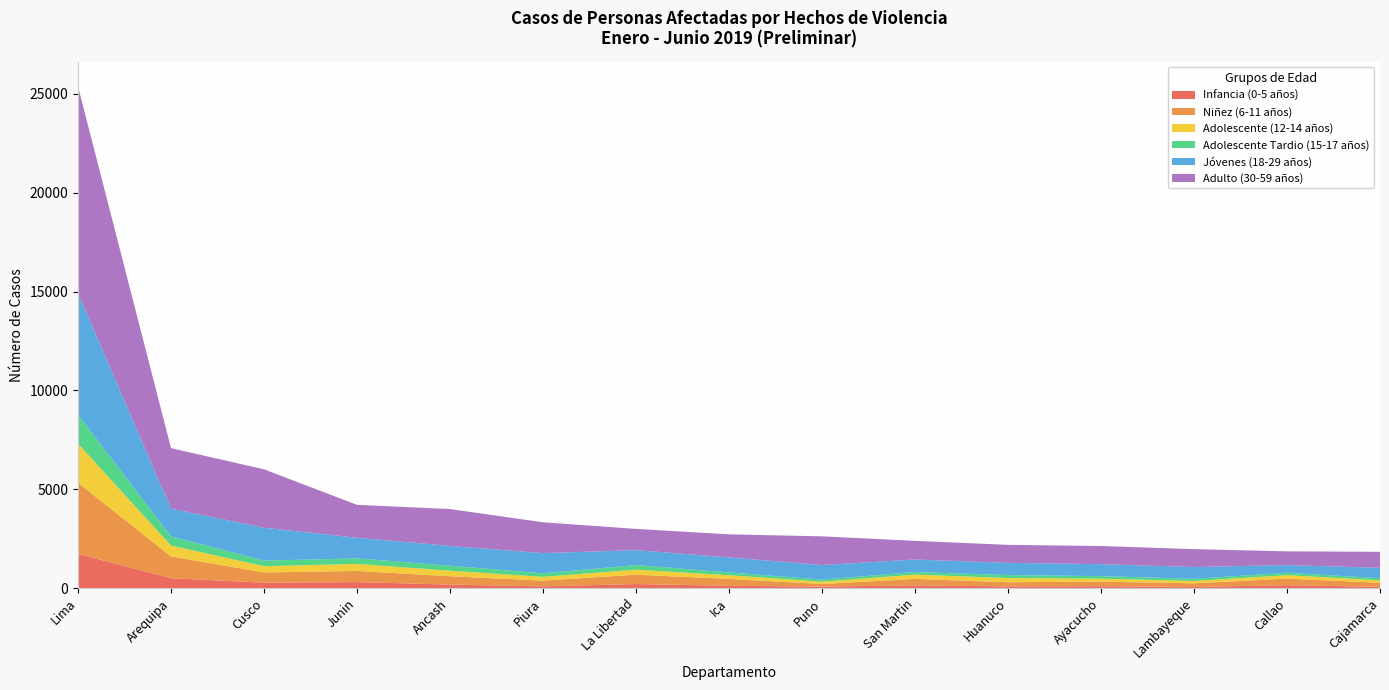

Reading left to right, transcribe all the data shown in this chart.

Infancia (0-5 años): 1740	507	282	309	185	93	213	123	82	144	93	103	63	155	69
Niñez (6-11 años): 3595	1102	516	565	421	293	471	350	132	327	210	231	186	331	206
Adolescente (12-14 años): 1976	551	316	356	280	192	254	185	116	218	212	147	118	175	125
Adolescente Tardio (15-17 años): 1465	464	284	280	252	175	235	141	108	127	152	131	110	123	105
Jóvenes (18-29 años): 6136	1402	1663	1041	1003	1021	755	759	735	637	616	605	595	387	528
Adulto (30-59 años): 10458	3058	2954	1665	1863	1561	1073	1167	1452	943	910	918	905	694	810